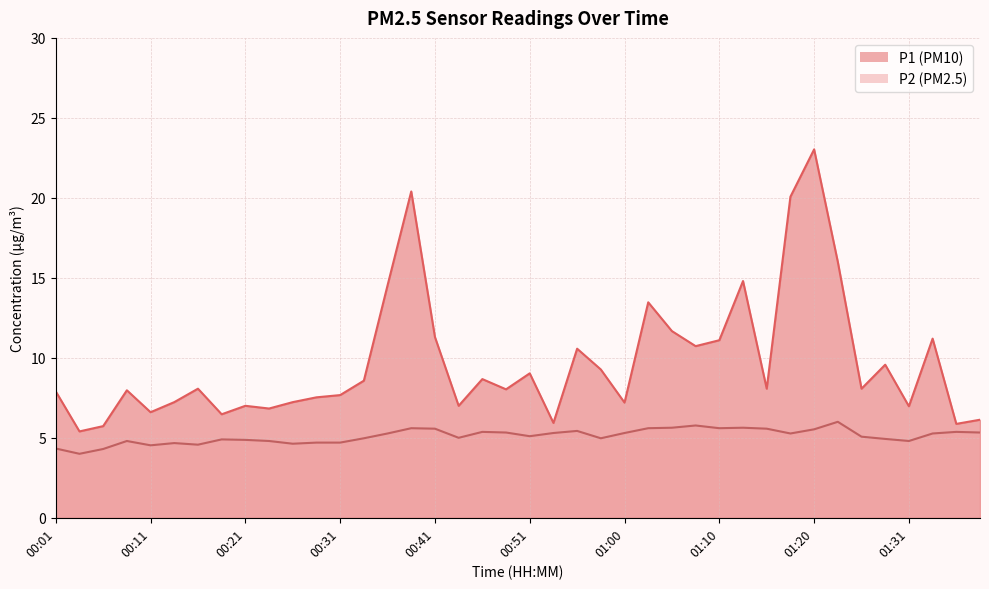

Where is the first local maximum for P2?

00:09